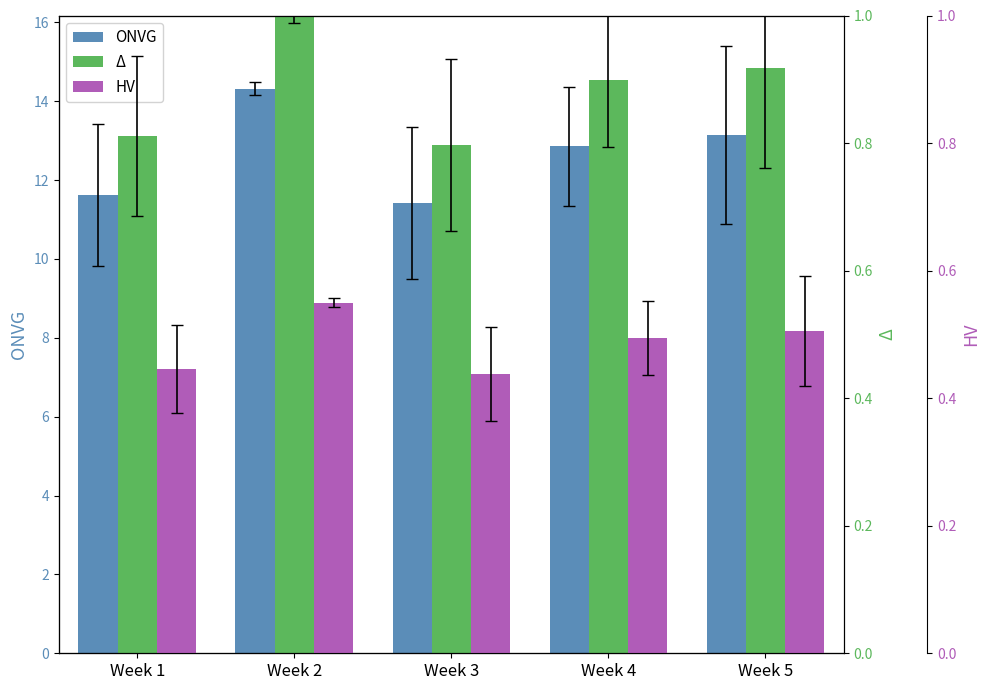

At which category is the sum across all series the highest?

Week 2